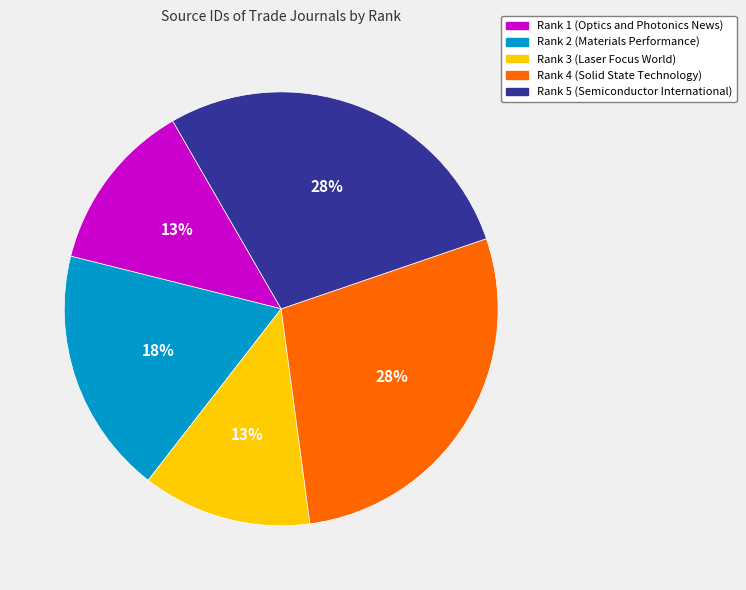

Count the number of slices in the pie.

5